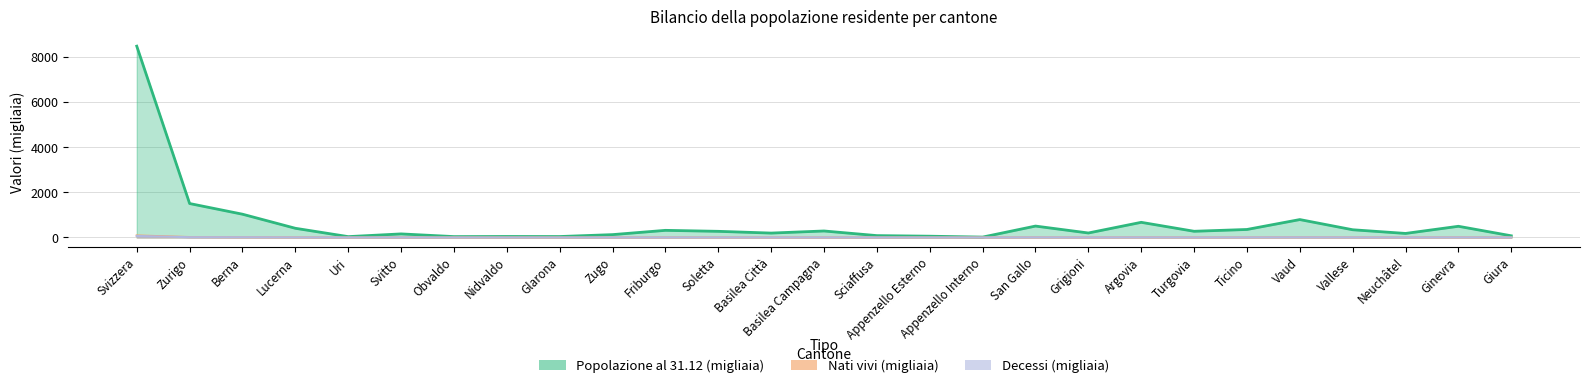

In Popolazione al 31.12, how many points are higher than both neighbors (excluding endpoints)?

8